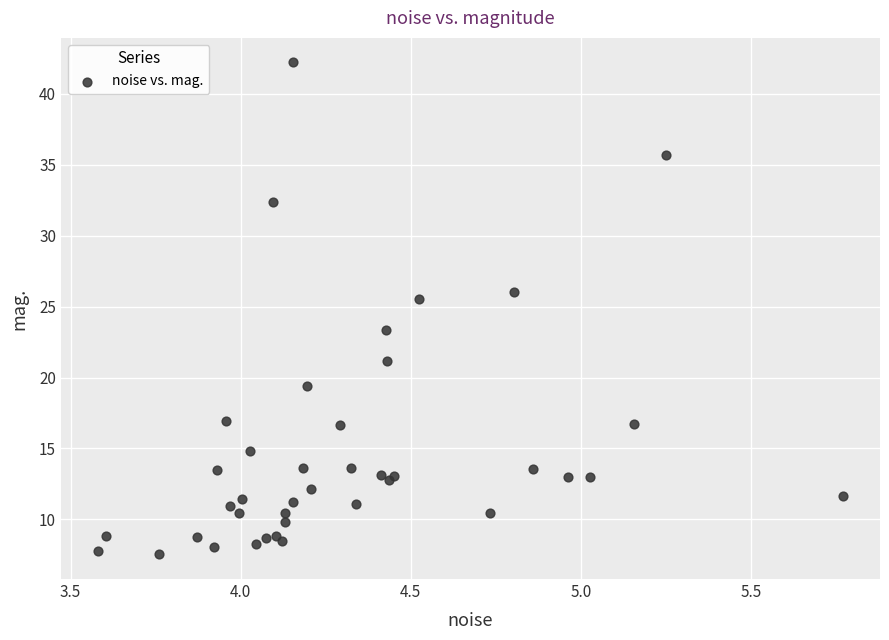

What Y value in the scatter plot is closest to 24?

23.3